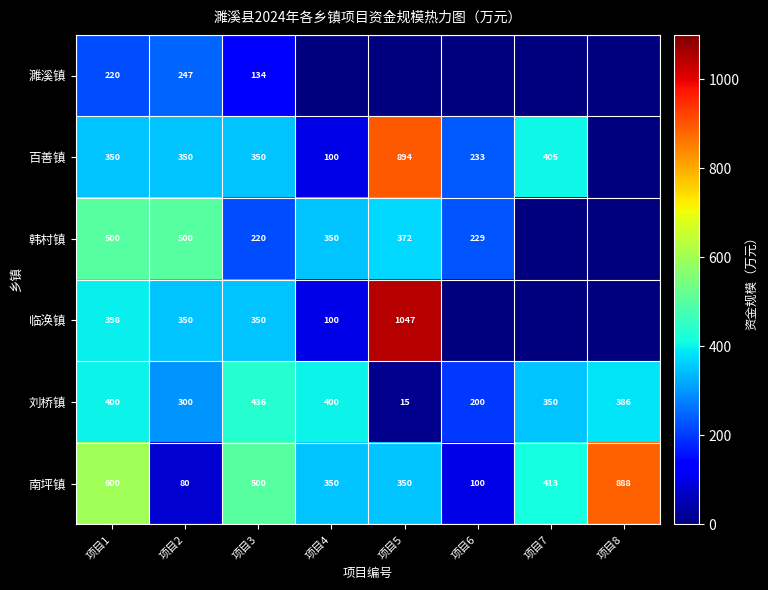

What is the difference between the 韩村镇 values at 项目6 and 项目1?

271